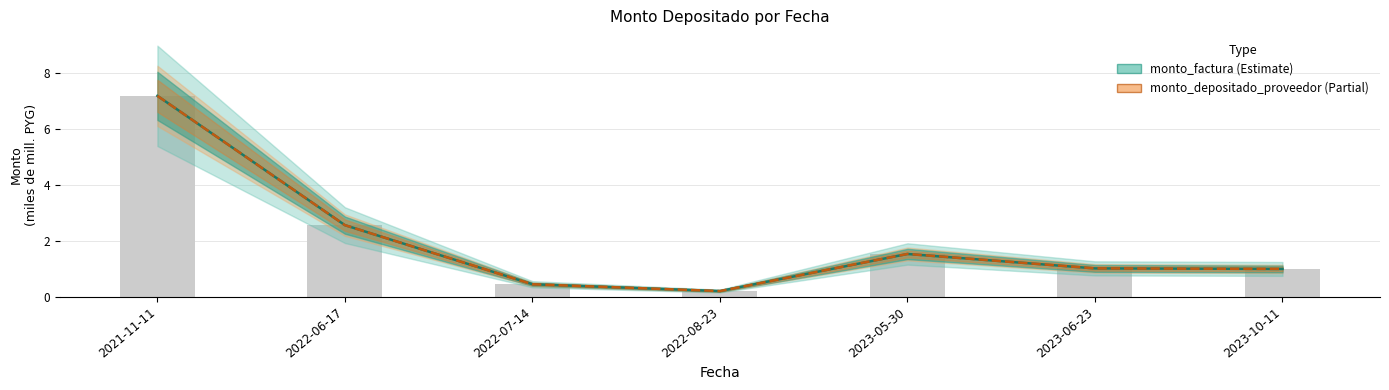

Between 2022-07-14 and 2023-05-30, which series saw the biggest shift?

monto_factura